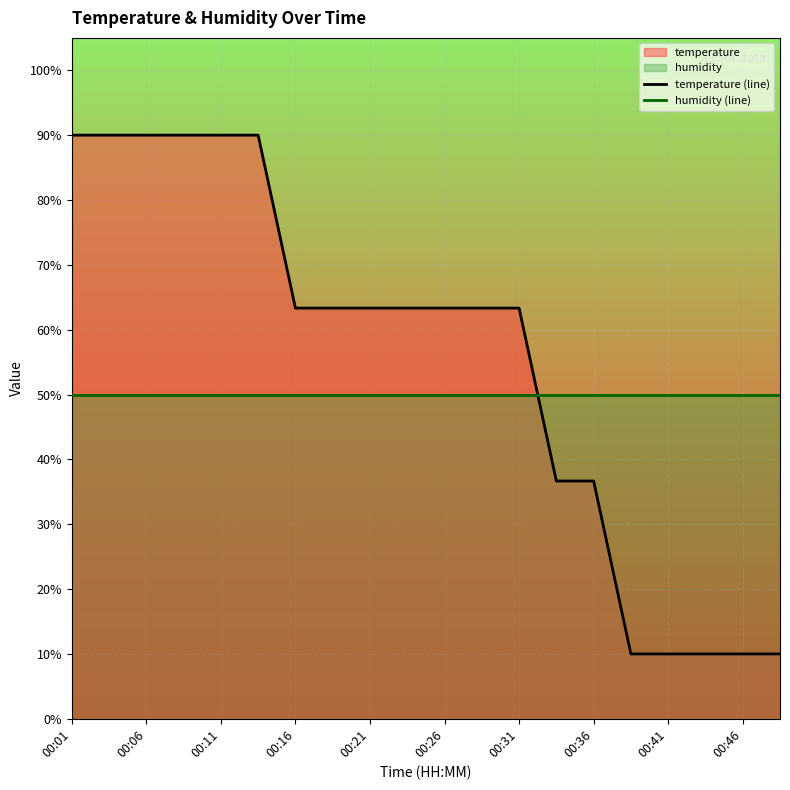

List the series in order of their overall mean, lowest first.

humidity (line), temperature (line)